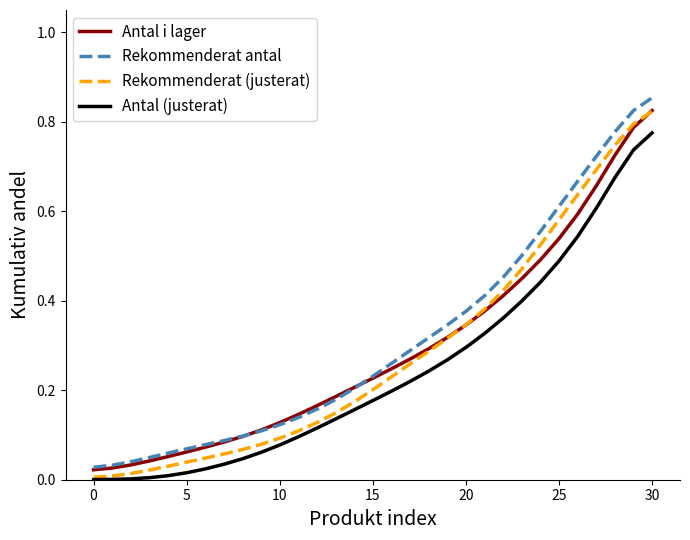

True or false: Antal (justerat) and Antal i lager intersect in this chart.

False